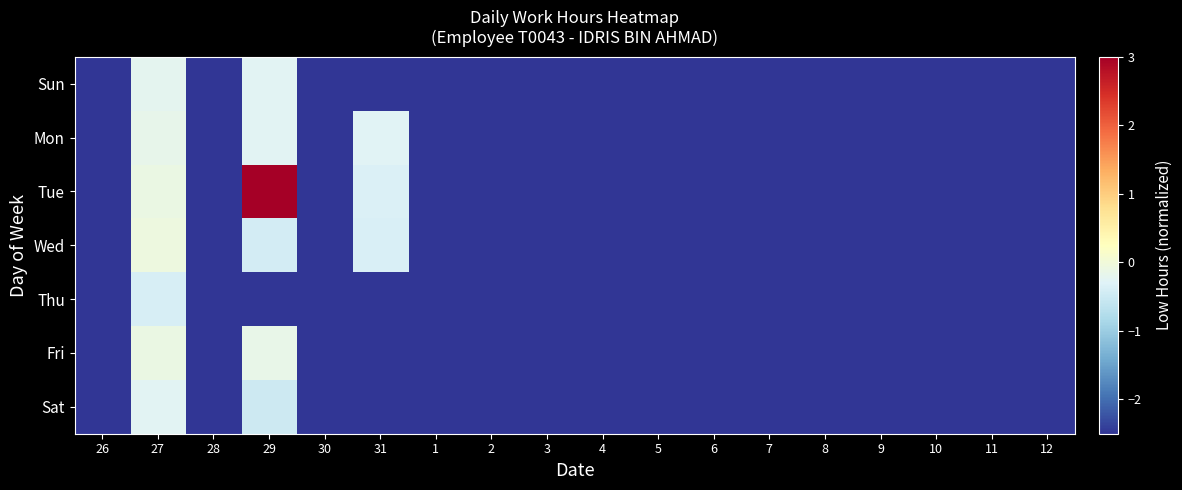

At 10, list the series in order from smallest to largest.

Sun, Mon, Tue, Wed, Thu, Fri, Sat